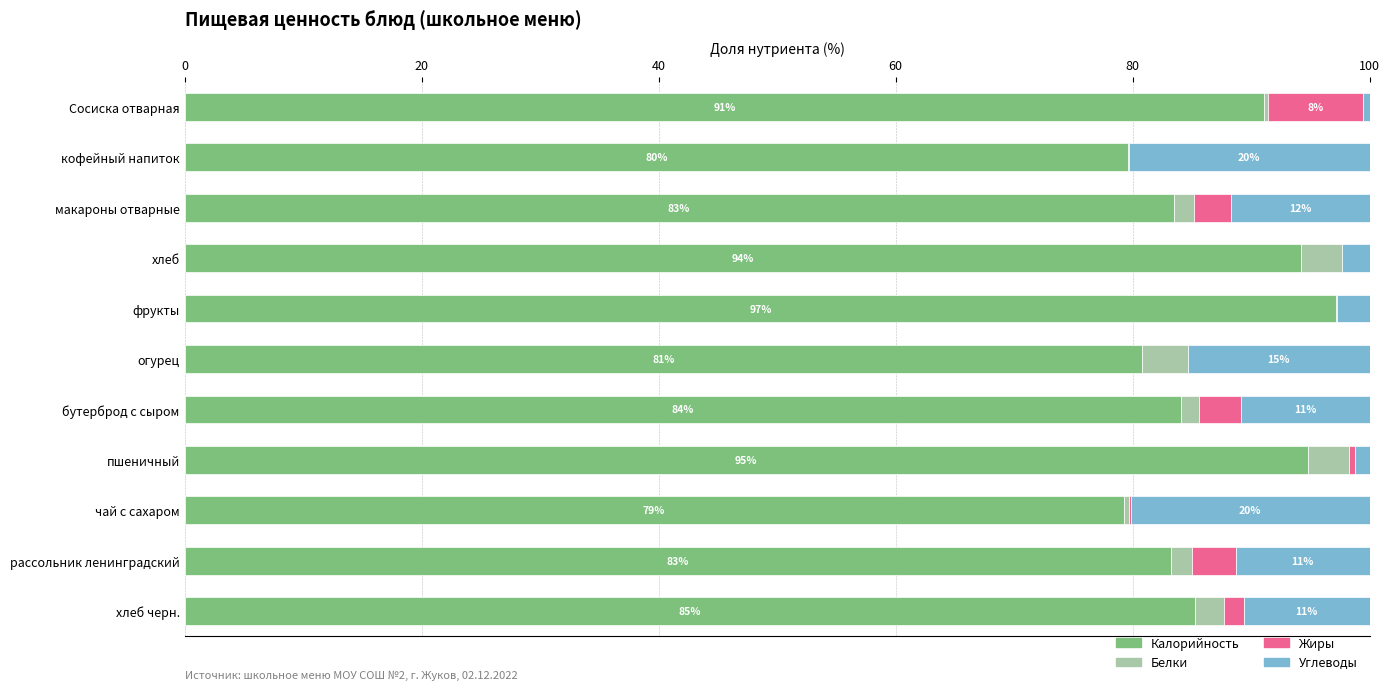

What is the total value across all series at хлеб?

100.0